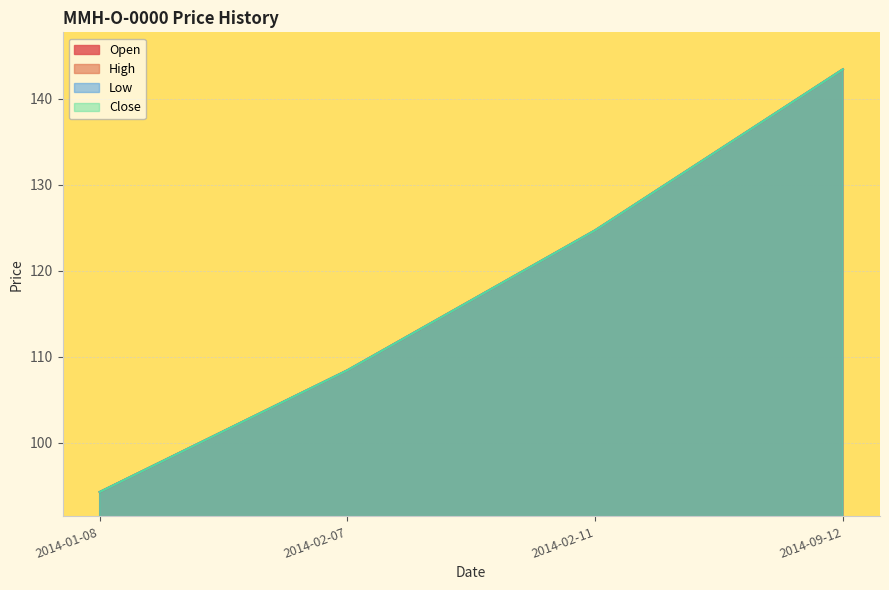

The value of Low at 2014-02-07 is 108.4. True or false?

True